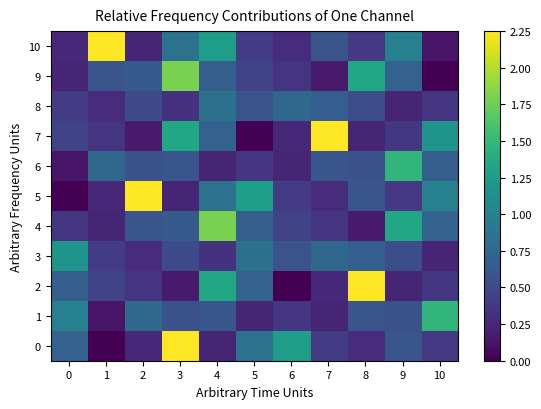

Reading left to right, extract all data points from this chart.

0: 0=0.7	1=0.0	2=0.3	3=2.2	4=0.2	5=0.8	6=1.2	7=0.4	8=0.3	9=0.6	10=0.4
1: 0=1.0	1=0.1	2=0.7	3=0.6	4=0.6	5=0.2	6=0.4	7=0.2	8=0.6	9=0.6	10=1.5
2: 0=0.7	1=0.5	2=0.3	3=0.2	4=1.3	5=0.7	6=0.0	7=0.3	8=2.2	9=0.2	10=0.4
3: 0=1.2	1=0.4	2=0.3	3=0.5	4=0.3	5=0.8	6=0.6	7=0.7	8=0.7	9=0.5	10=0.2
4: 0=0.4	1=0.2	2=0.6	3=0.6	4=1.8	5=0.7	6=0.5	7=0.3	8=0.2	9=1.3	10=0.7
5: 0=0.0	1=0.3	2=2.2	3=0.2	4=0.8	5=1.2	6=0.4	7=0.3	8=0.6	9=0.4	10=1.0
6: 0=0.1	1=0.7	2=0.6	3=0.6	4=0.2	5=0.4	6=0.2	7=0.6	8=0.6	9=1.5	10=0.7
7: 0=0.5	1=0.3	2=0.2	3=1.3	4=0.7	5=0.0	6=0.3	7=2.2	8=0.2	9=0.4	10=1.2
8: 0=0.4	1=0.3	2=0.5	3=0.3	4=0.8	5=0.6	6=0.7	7=0.7	8=0.5	9=0.2	10=0.4
9: 0=0.2	1=0.6	2=0.6	3=1.8	4=0.7	5=0.5	6=0.3	7=0.2	8=1.3	9=0.7	10=0.0
10: 0=0.3	1=2.2	2=0.2	3=0.8	4=1.2	5=0.4	6=0.3	7=0.6	8=0.4	9=1.0	10=0.1